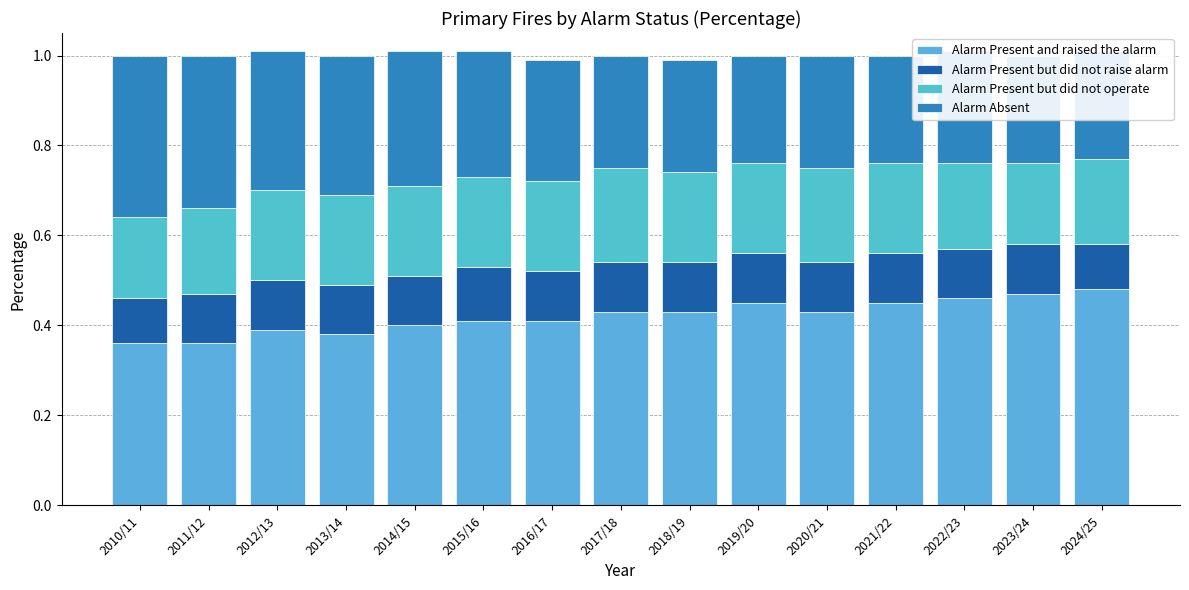

What are all the series names shown in the legend?

Alarm Present and raised the alarm, Alarm Present but did not raise alarm, Alarm Present but did not operate, Alarm Absent